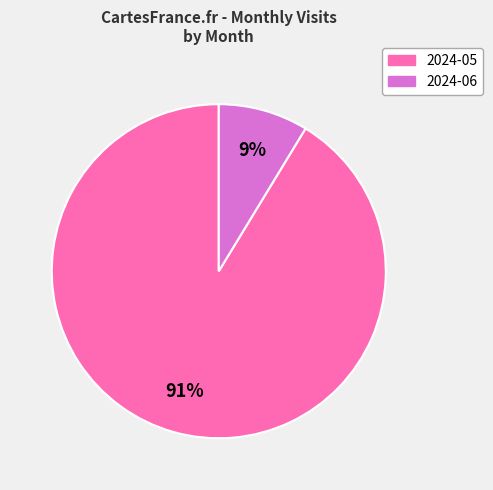

Is there any slice that represents more than half of the pie?

Yes